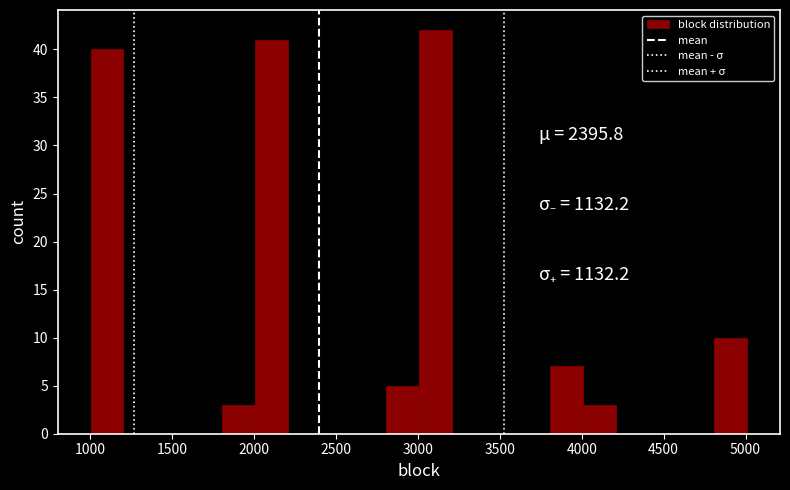

What is the height of the bar covering 1000 to 1200 on the x-axis? Neither the bar edges nor the heights are printed on the chart, so give them approximately, as read against the axes.

40